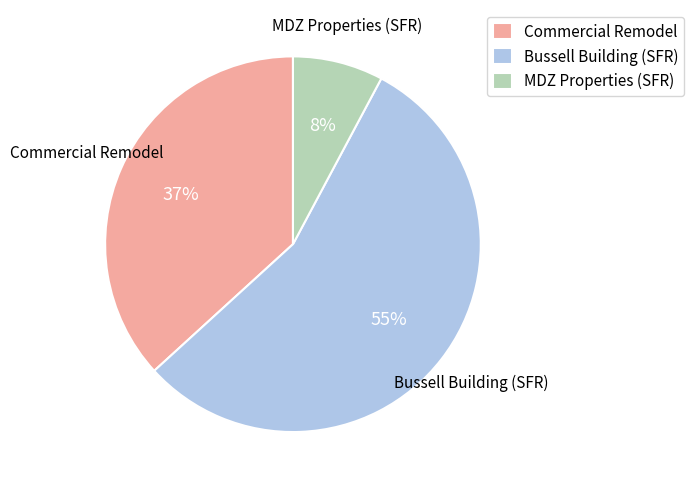

To the nearest percent, what percentage of the pie is Bussell Building (SFR)?

55%